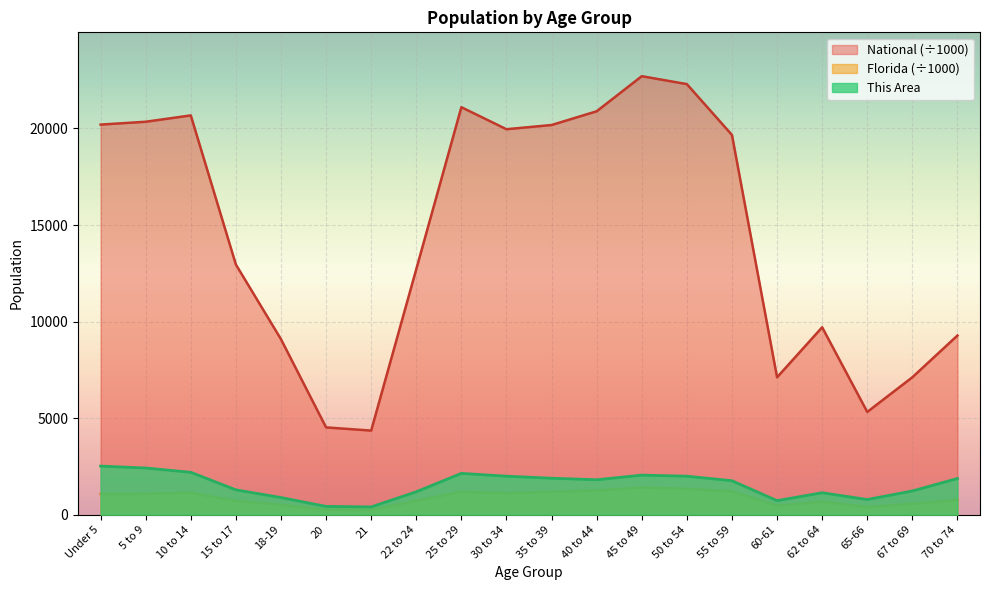

How many interior local peaks does the National series have?

4